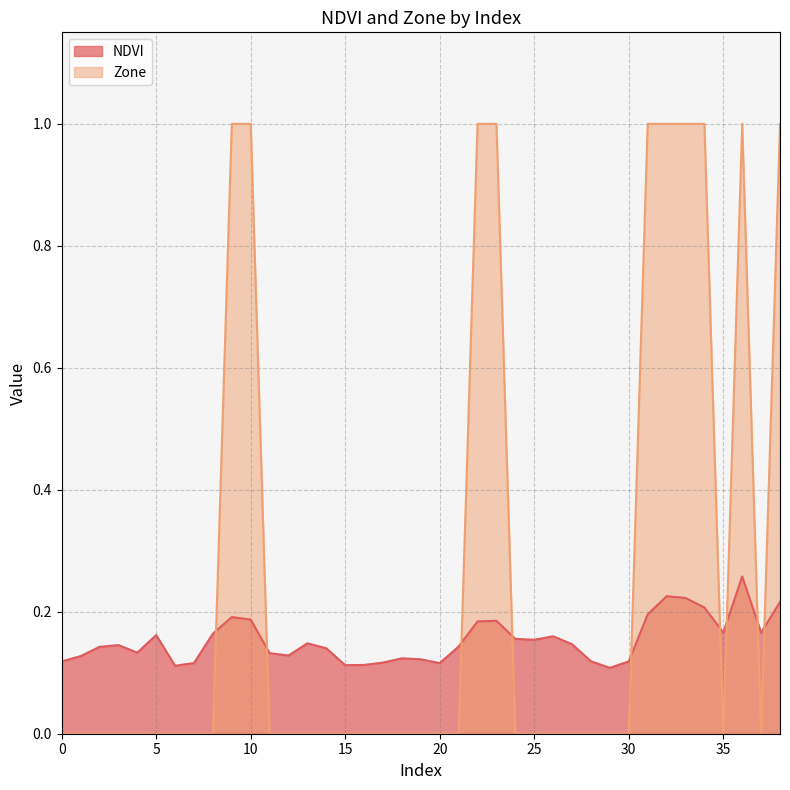

How many series are shown in this chart?

2